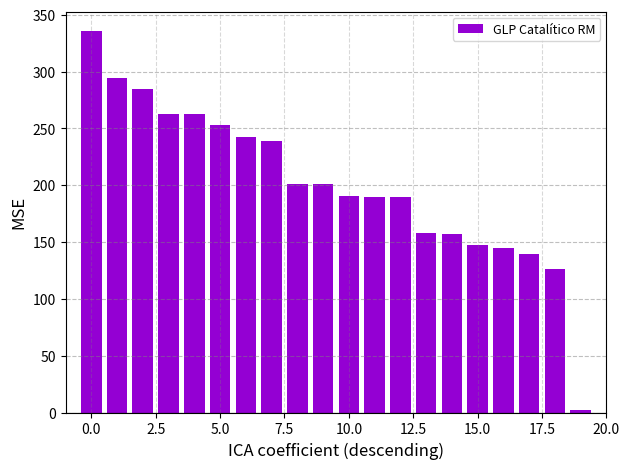

What is the value of the 13th bar from the left?

189.5